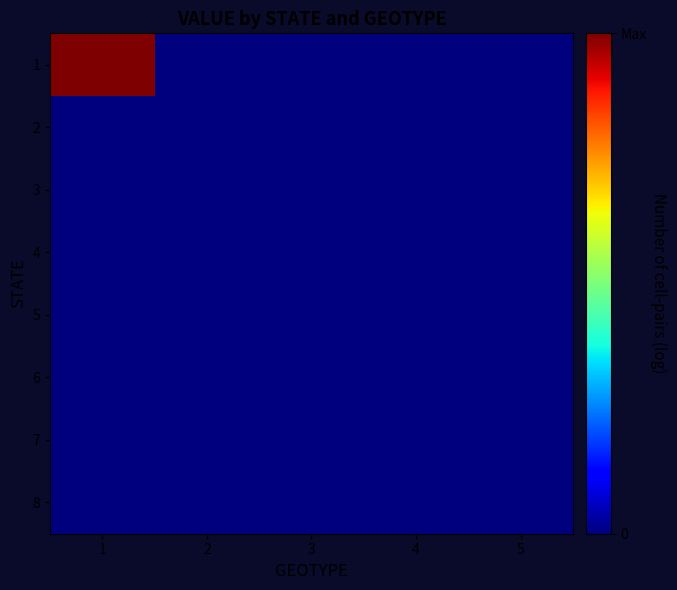

Which series has the widest spread of values?

1